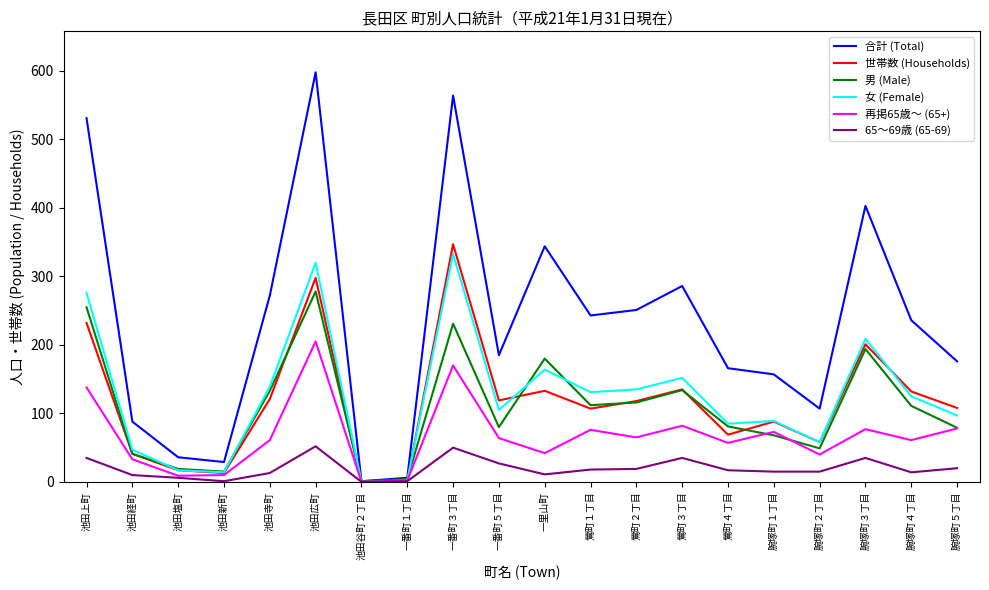

Which series has the largest total across all categories?

合計 (Total)